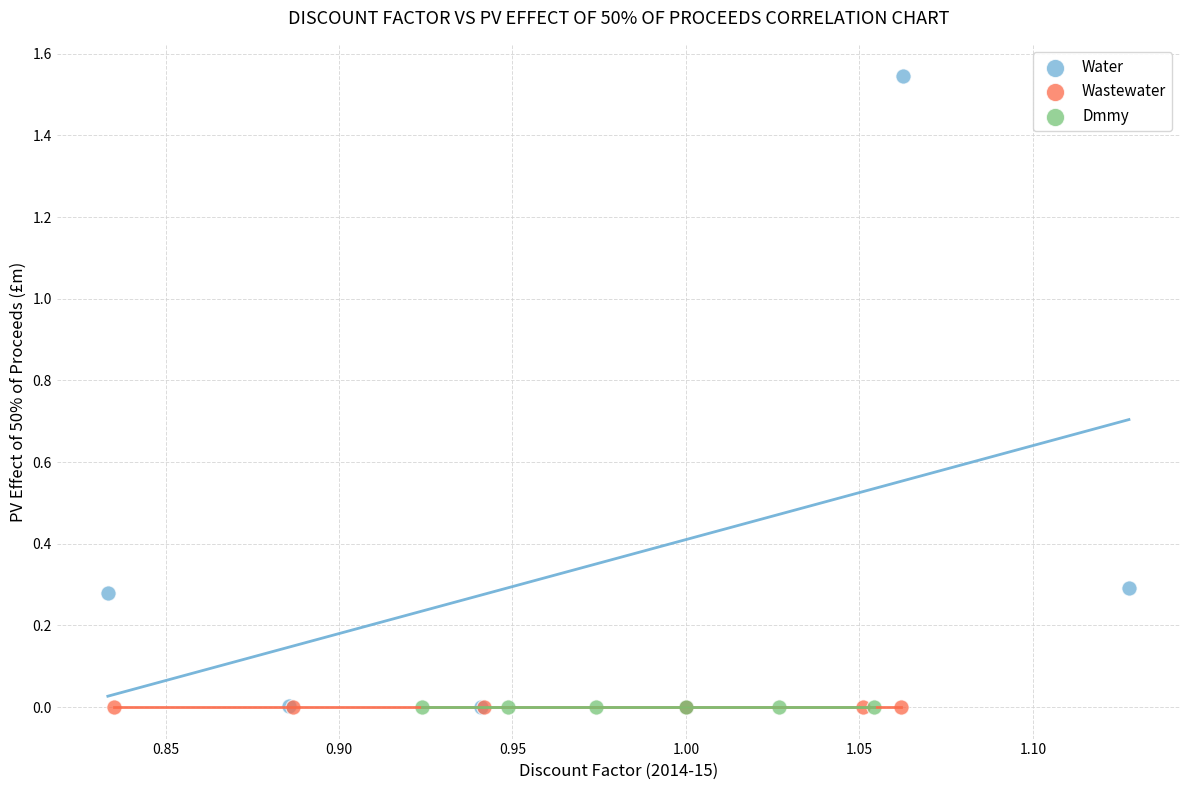

Which series contains the highest Y value?

Water